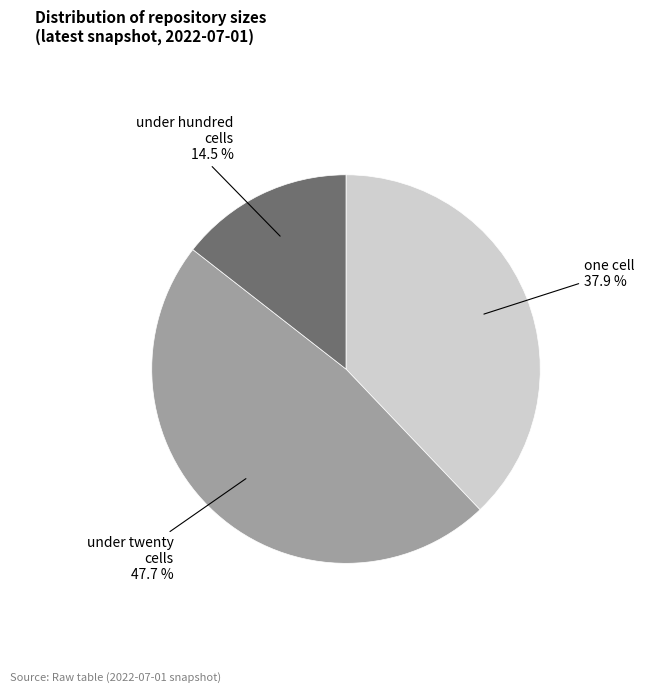

Is there a majority slice in this chart?

No